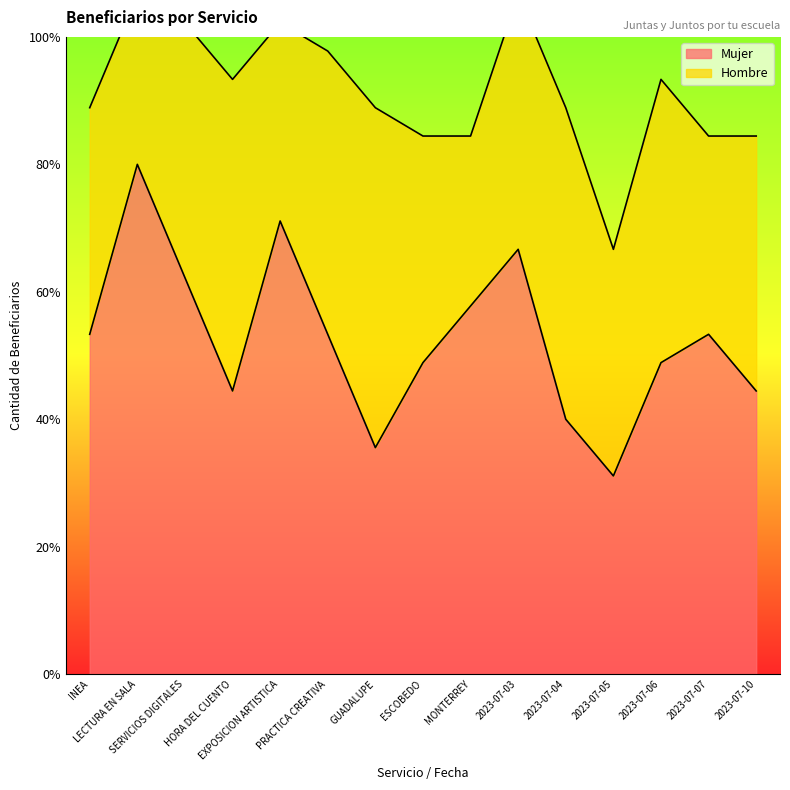

Rank the categories by value from lowest to highest.

2023-07-05, GUADALUPE, 2023-07-04, HORA DEL CUENTO, 2023-07-10, ESCOBEDO, 2023-07-06, INEA, PRACTICA CREATIVA, 2023-07-07, MONTERREY, SERVICIOS DIGITALES, 2023-07-03, EXPOSICION ARTISTICA, LECTURA EN SALA